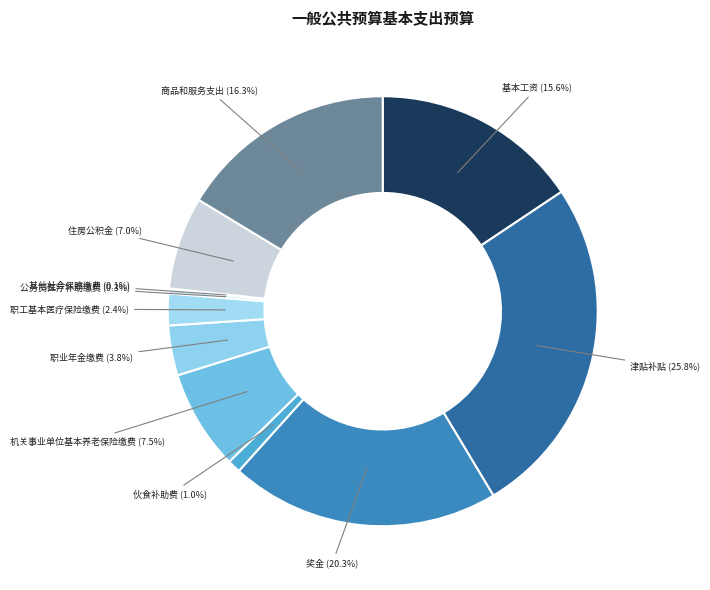

Which slice is the largest?

津贴补贴